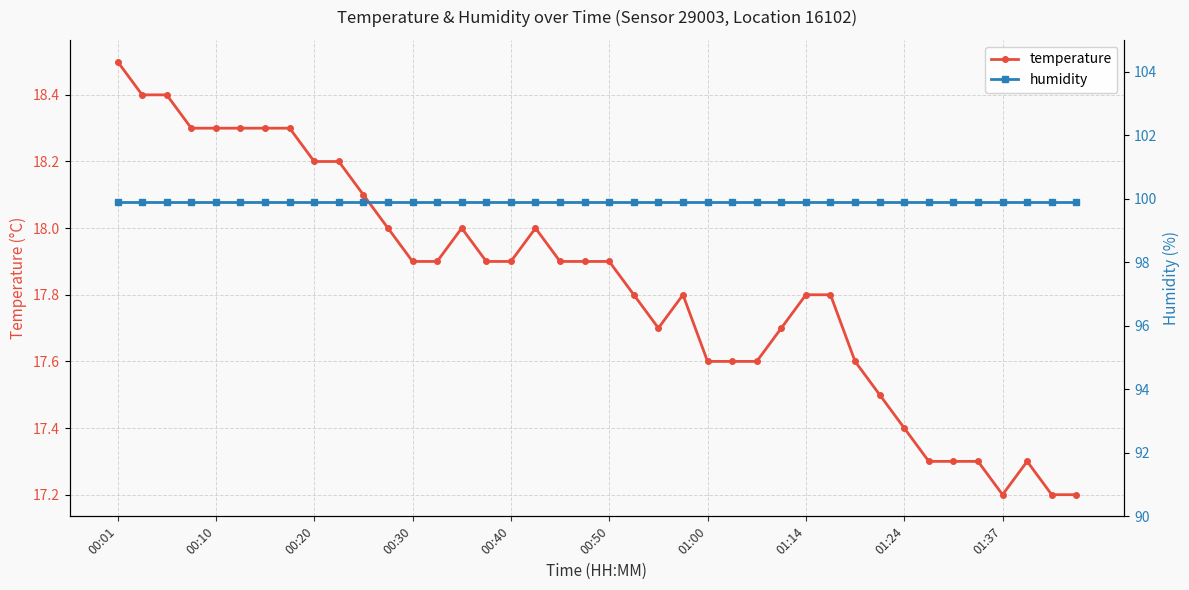

True or false: temperature has a value of 11.3 at 01:37.

False